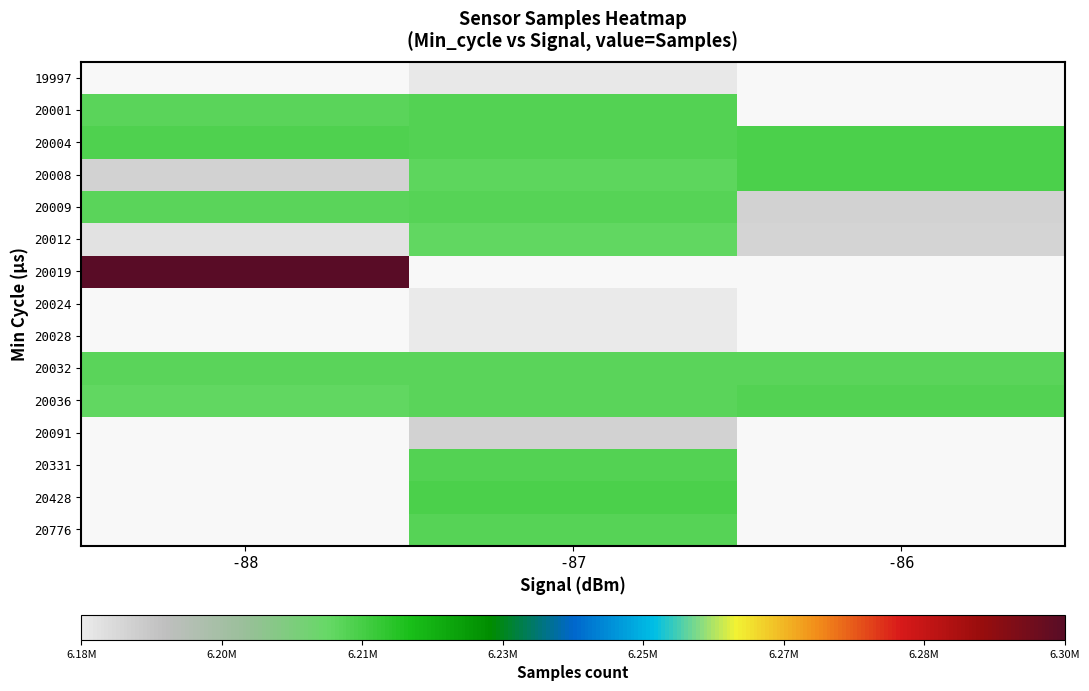

Read the 20028 value at -87.

6179402.0